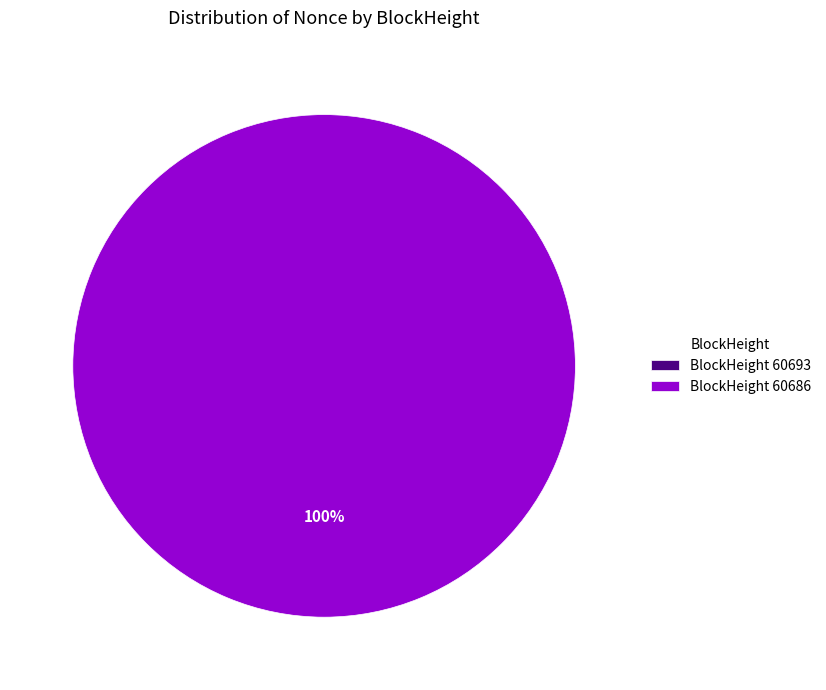

To the nearest percent, what percentage of the pie is 60686?

100%